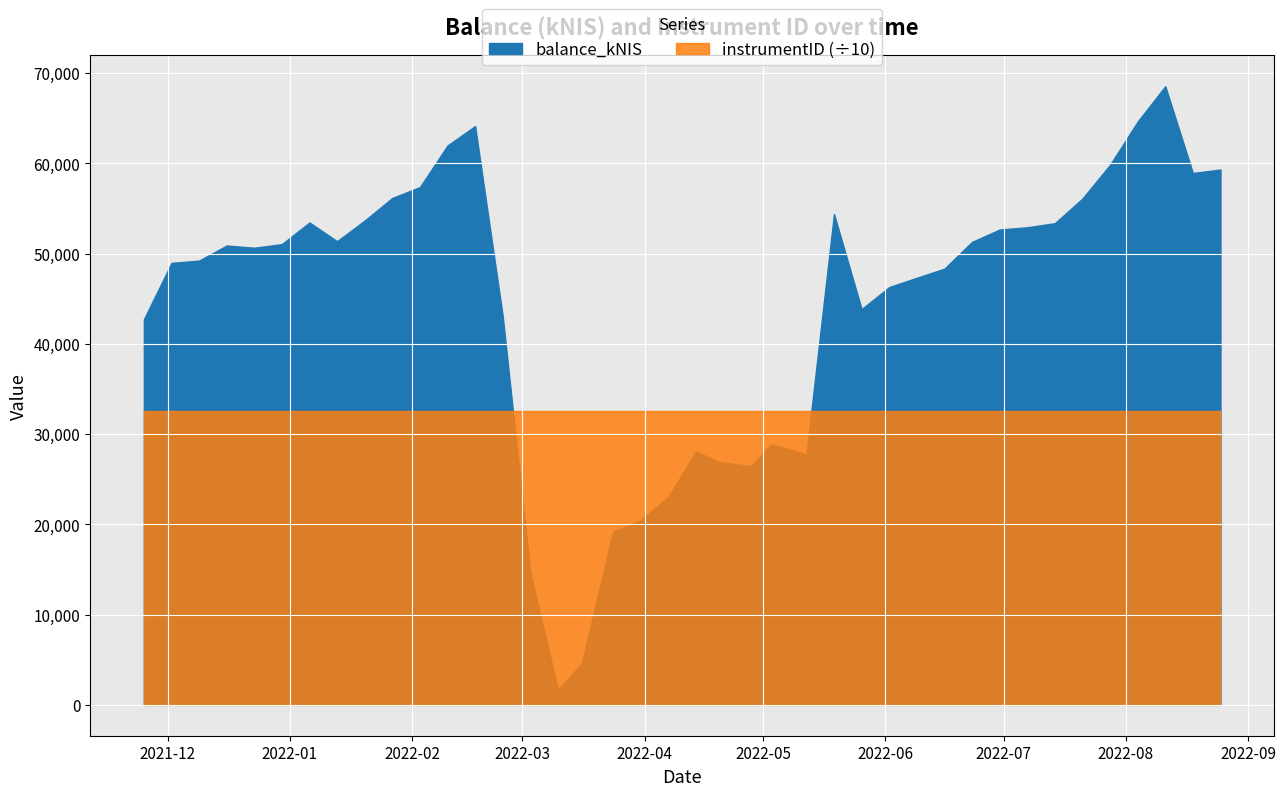

List the labels in order of balance_kNIS value, largest first.

2022-08-11, 2022-08-04, 2022-02-17, 2022-02-10, 2022-07-28, 2022-08-25, 2022-08-18, 2022-02-03, 2022-01-27, 2022-07-21, 2022-05-19, 2022-01-20, 2022-01-06, 2022-07-14, 2022-07-07, 2022-06-30, 2022-01-13, 2022-06-23, 2021-12-30, 2021-12-16, 2021-12-23, 2021-12-09, 2021-12-02, 2022-06-16, 2022-06-09, 2022-06-02, 2022-05-26, 2022-02-24, 2021-11-25, 2022-05-03, 2022-04-14, 2022-05-12, 2022-04-20, 2022-04-28, 2022-04-07, 2022-03-31, 2022-03-24, 2022-03-03, 2022-03-16, 2022-03-10